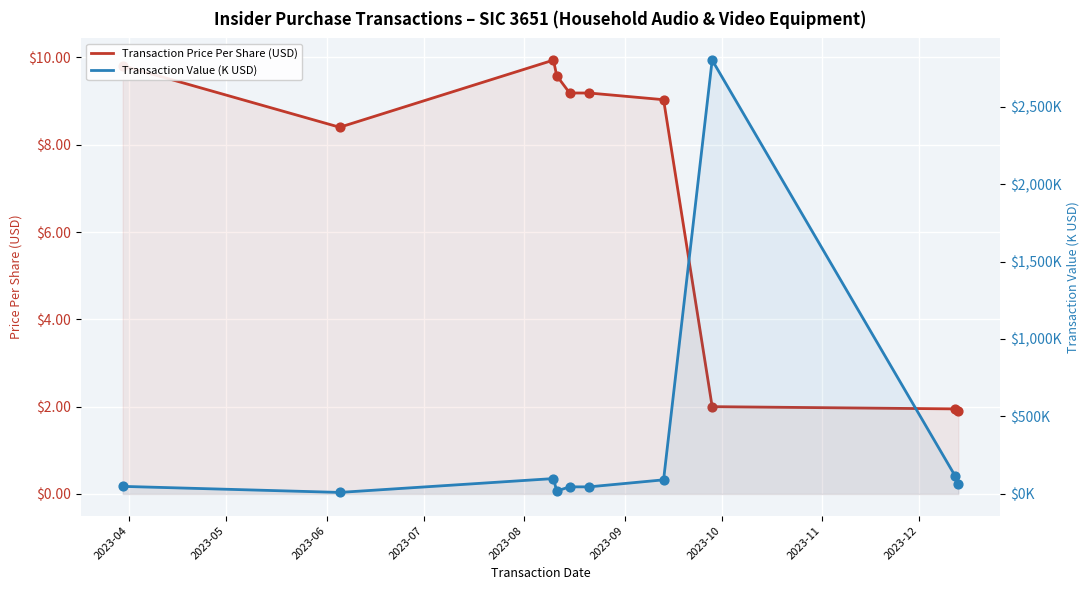

At how many categories does at least one series exceed 2434?

1